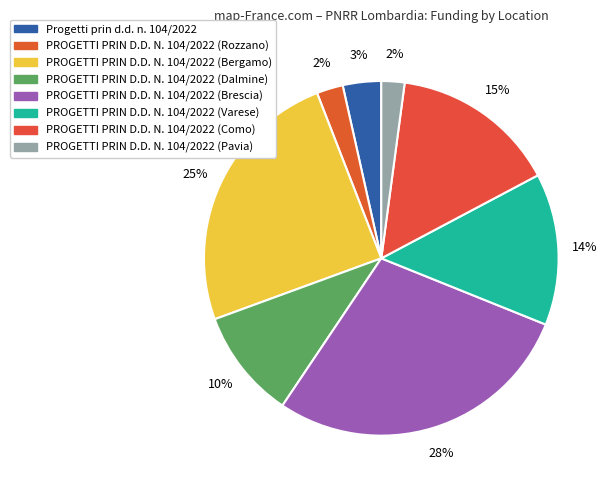

How many slices are in this pie chart?

8